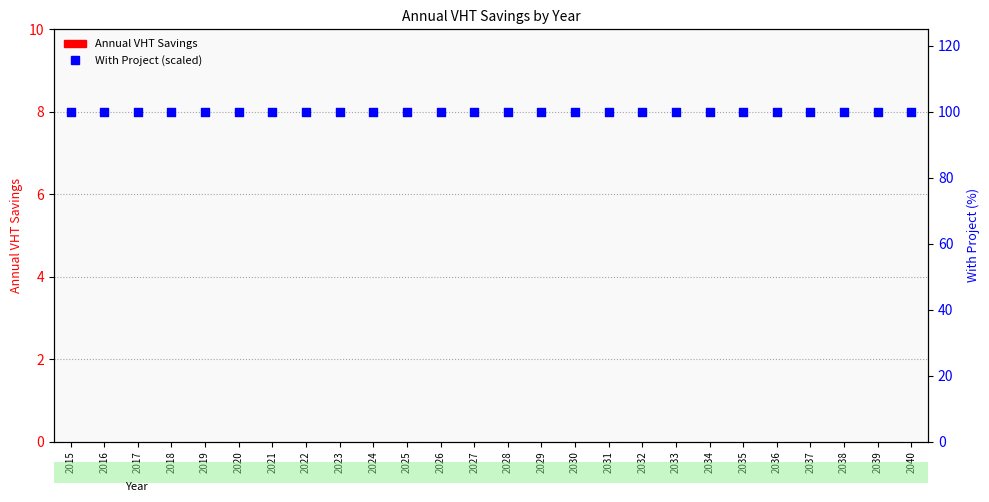

Which series contains the highest Y value?

With Project (scaled)